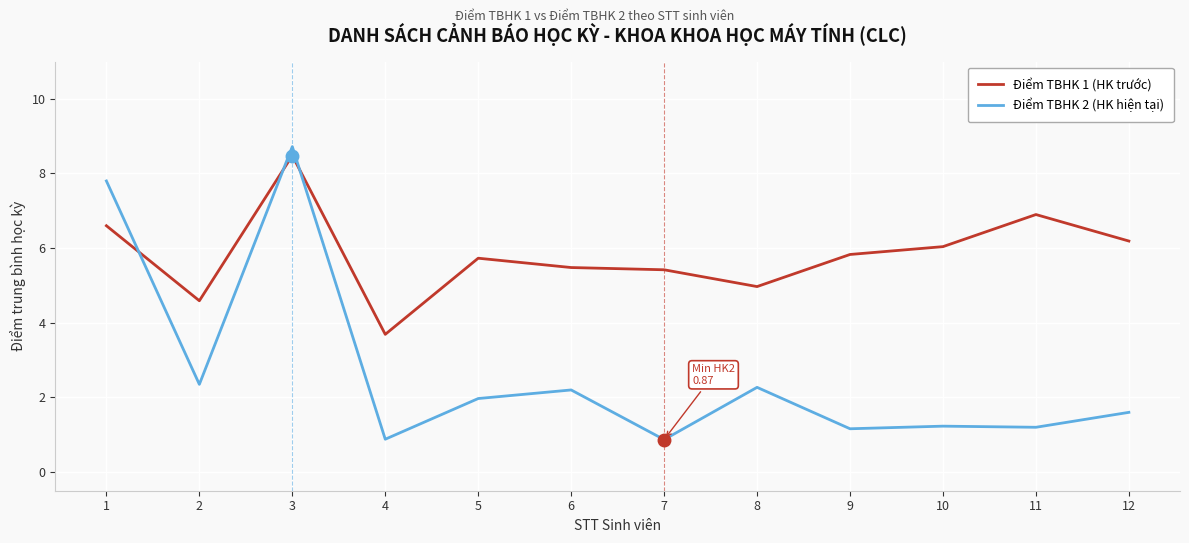

Reading left to right, list all the values displayed in this chart.

Điểm TBHK 1 (HK trước): 1=6.6	2=4.6	3=8.5	4=3.7	5=5.7	6=5.5	7=5.4	8=5.0	9=5.8	10=6.0	11=6.9	12=6.2
Điểm TBHK 2 (HK hiện tại): 1=7.8	2=2.4	3=8.7	4=0.9	5=2.0	6=2.2	7=0.9	8=2.3	9=1.2	10=1.2	11=1.2	12=1.6